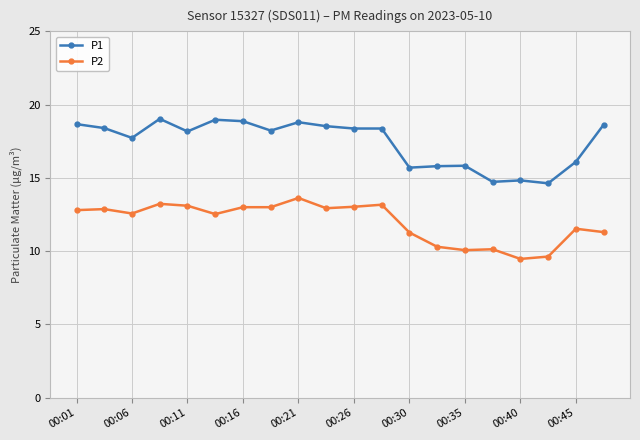

What is the maximum value shown in the chart?

19.0